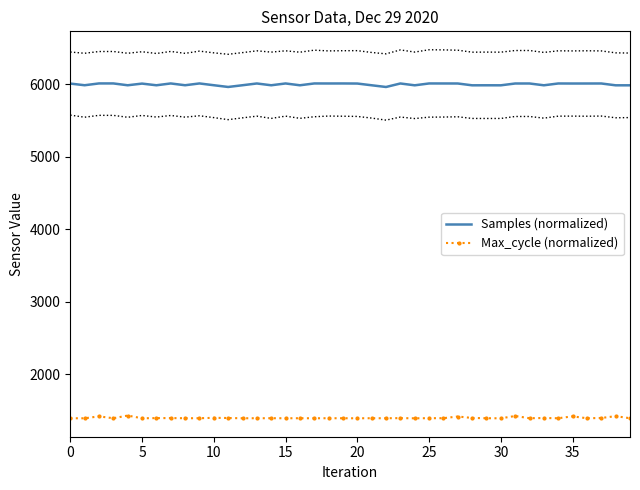

Reading right to left, transcribe all the data shown in this chart.

Samples (normalized): 5987.0	5987.1	6012.3	6012.0	6011.8	6012.4	5987.5	6012.2	6012.1	5987.1	5987.5	5987.1	6012.2	6012.5	6012.7	5987.2	6012.3	5964.0	5987.6	6011.5	6012.6	6012.4	6012.7	5987.6	6012.6	5987.7	6012.4	5988.1	5964.3	5988.3	6012.8	5988.1	6012.7	5987.7	6010.7	5987.8	6013.0	6013.0	5988.1	6011.1
Max_cycle (normalized): 1395.4	1423.8	1398.6	1394.8	1421.2	1395.1	1398.1	1395.4	1425.9	1394.3	1395.4	1398.9	1419.0	1395.8	1395.9	1394.3	1396.7	1395.1	1395.4	1394.5	1395.1	1395.3	1394.8	1395.1	1395.0	1395.4	1395.2	1394.8	1398.2	1400.9	1395.1	1395.6	1397.2	1397.0	1394.7	1432.1	1395.0	1420.9	1394.3	1395.1